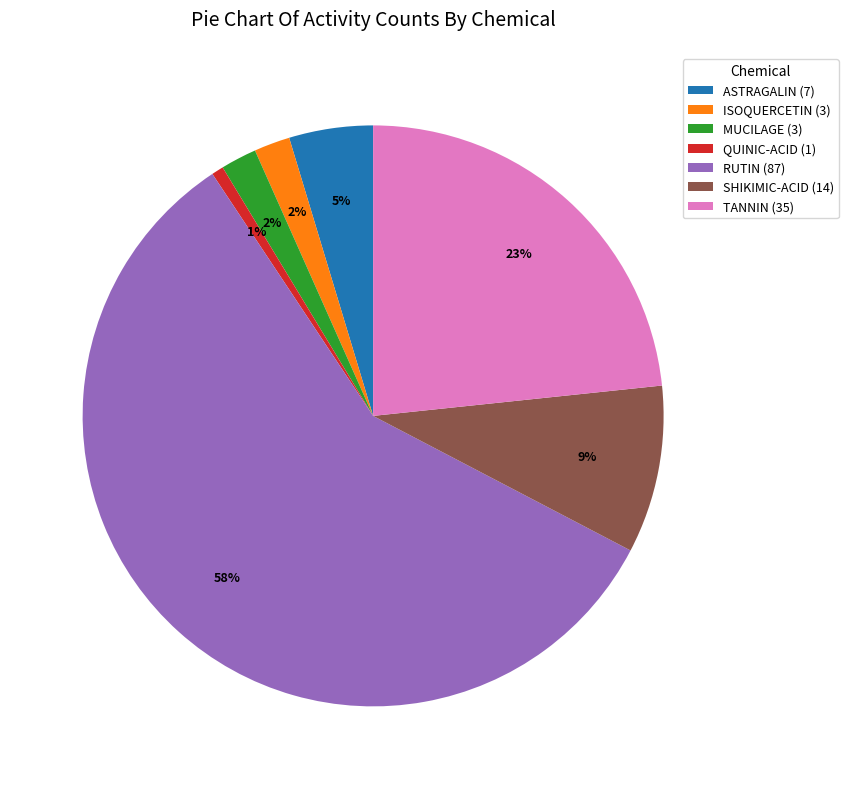

True or false: MUCILAGE accounts for 17% of the total.

False